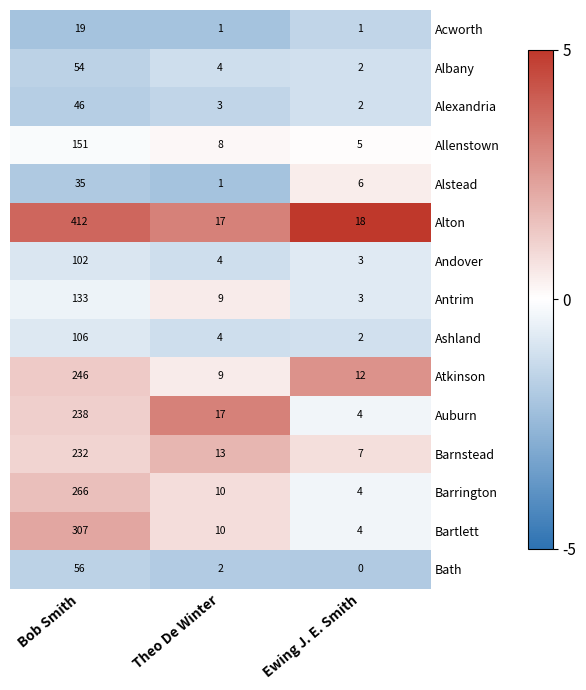

Which series has the largest range (max minus min)?

Alton